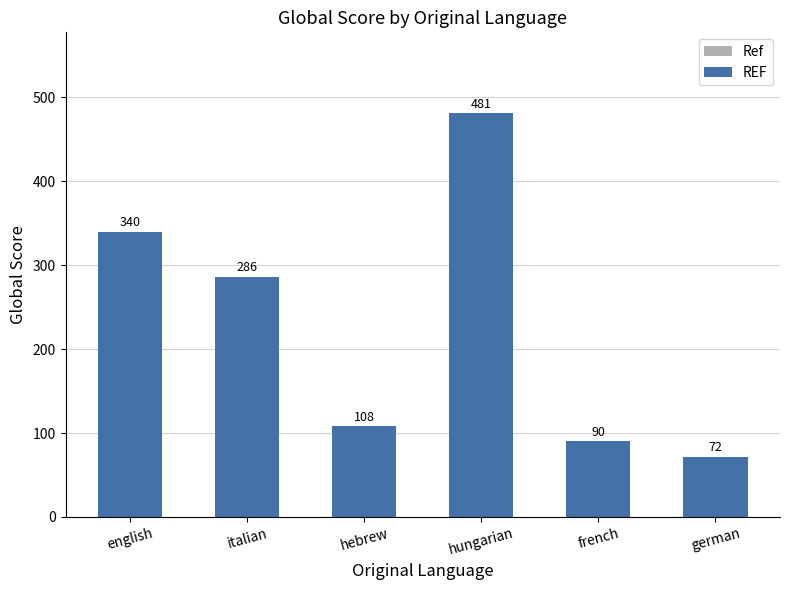

What is the sum of the values at english and french?

430